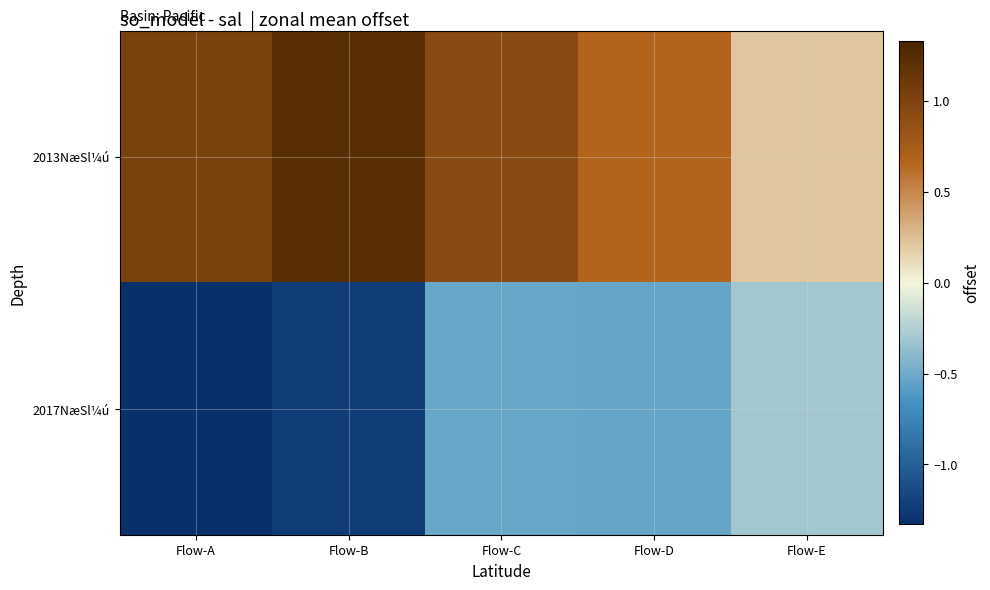

What is the difference between the highest and lowest values at Flow-B?

2.5